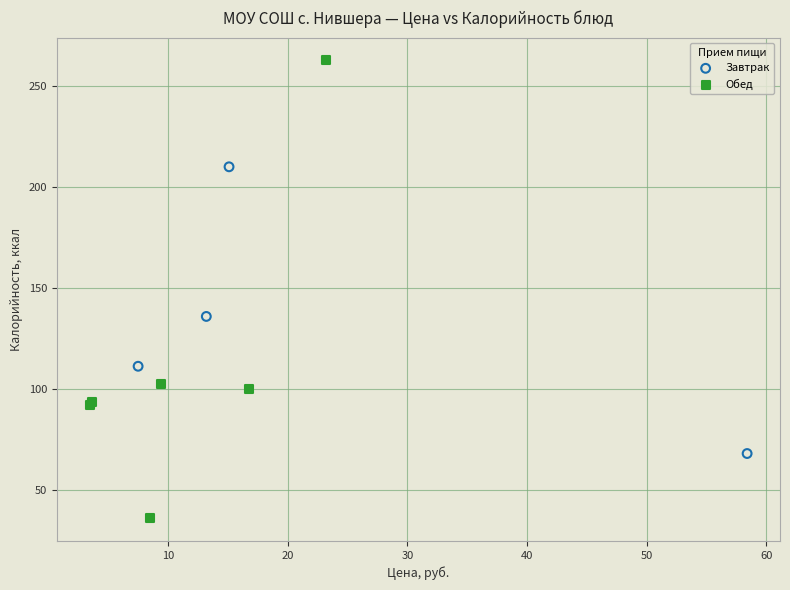

Which series has the widest spread of Y values?

Обед